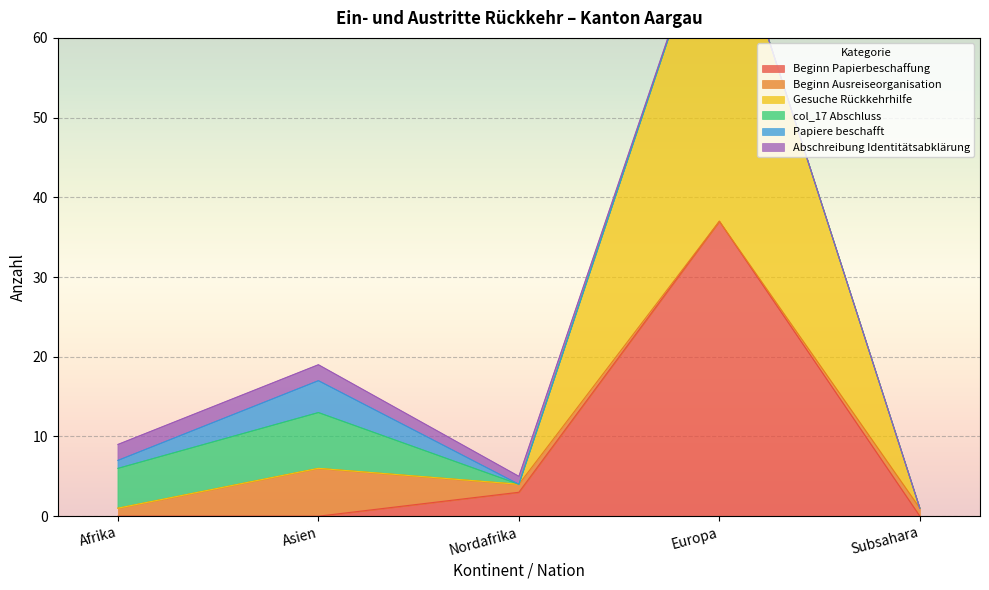

How many values in the Beginn Ausreiseorganisation series exceed 1?

1